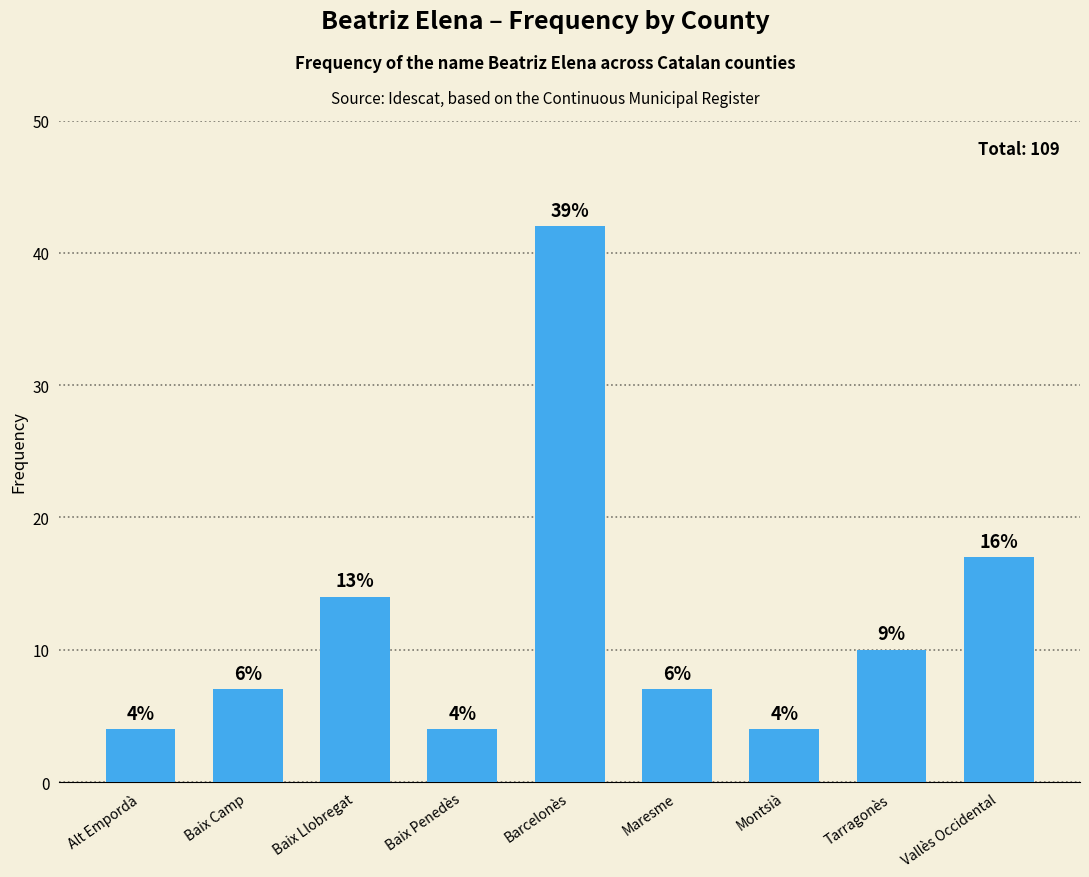

Reading left to right, list all the values displayed in this chart.

Alt Empordà=4	Baix Camp=7	Baix Llobregat=14	Baix Penedès=4	Barcelonès=42	Maresme=7	Montsià=4	Tarragonès=10	Vallès Occidental=17